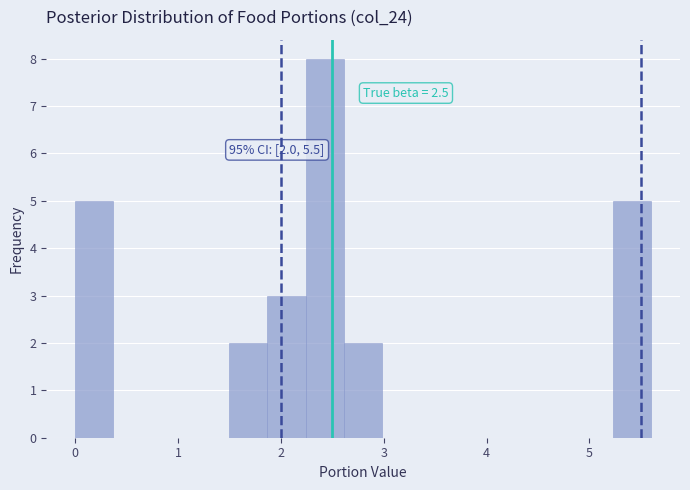

Around what value on the x-axis is the tallest bar? Give the approximate position of its centre, as read against the axis.

2.4